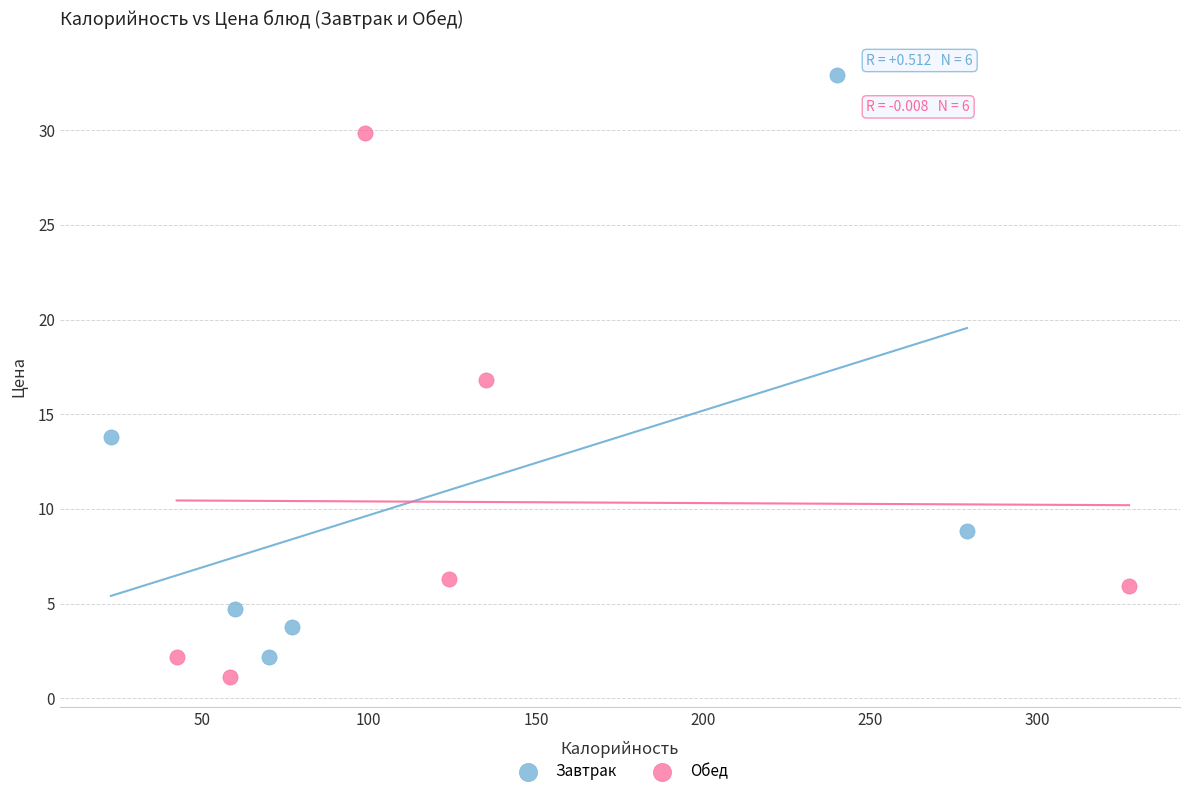

Which series reaches the maximum Y coordinate?

Завтрак